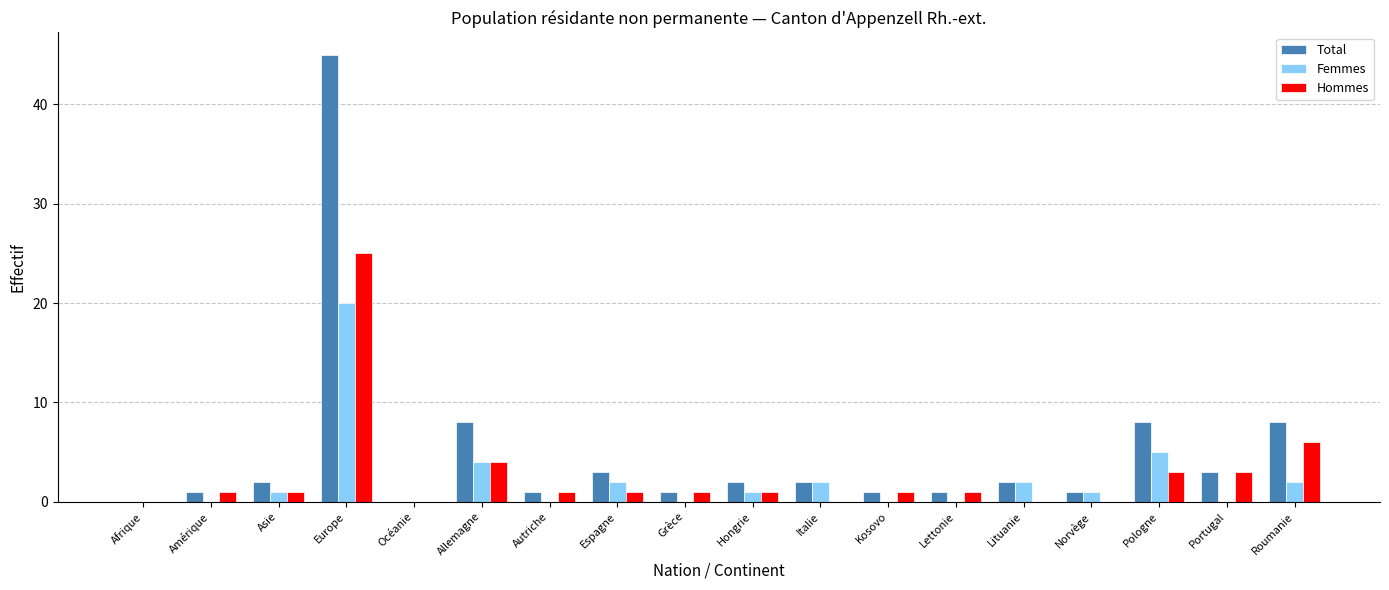

Which series changed the most between Afrique and Europe?

Total